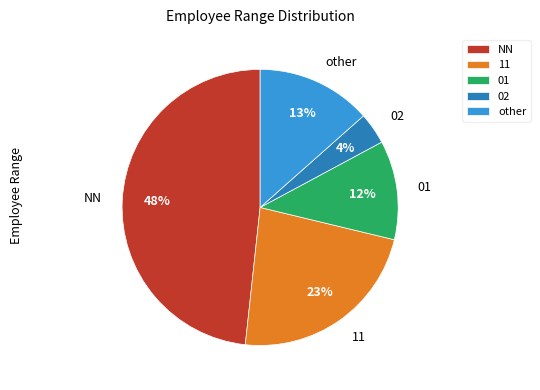

Does any single category account for the majority?

No